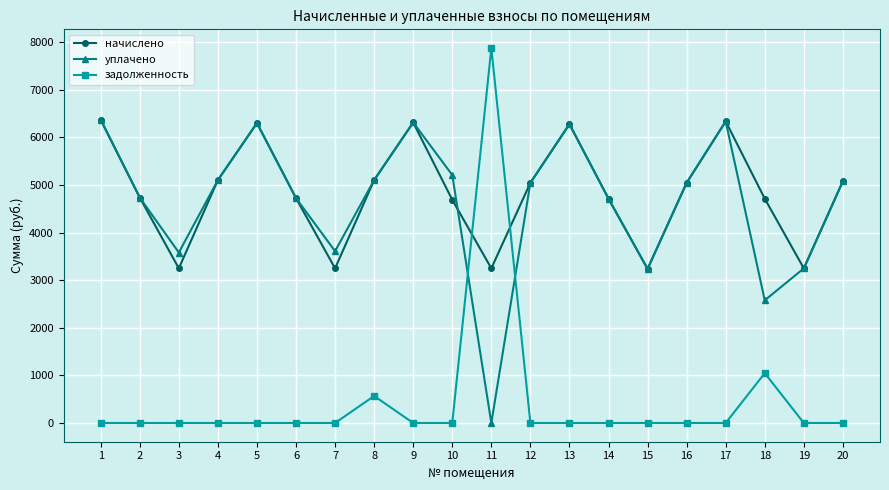

Which series ends up on top after the final intersection of задолженность and уплачено?

уплачено